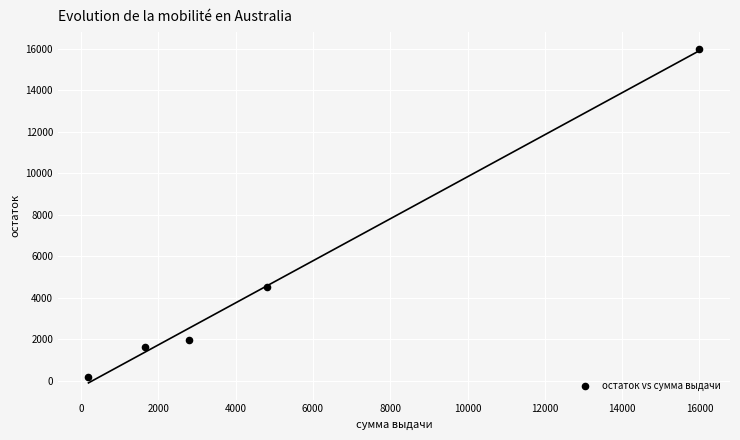

What Y value in the scatter plot is closest to 8096?

4509